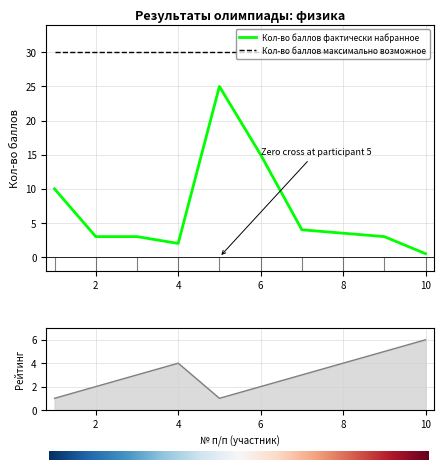

At which category does the data reach its first local peak?

5